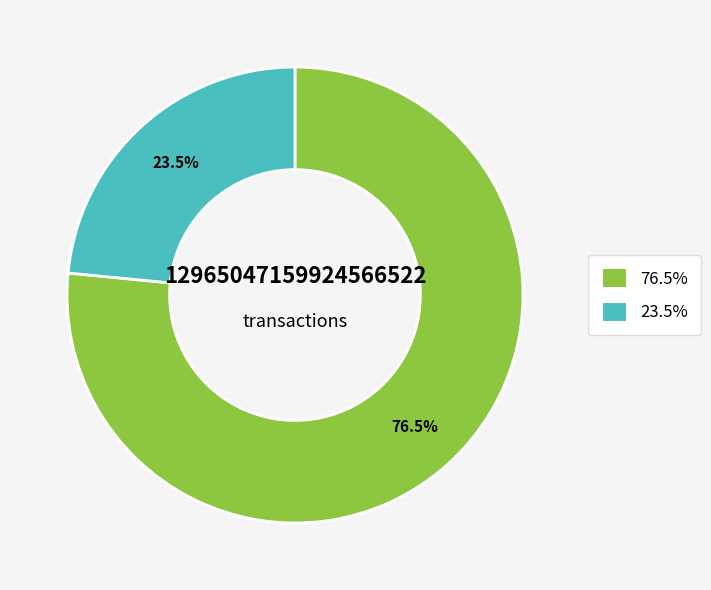

To the nearest percent, what is the average slice percentage?

50%